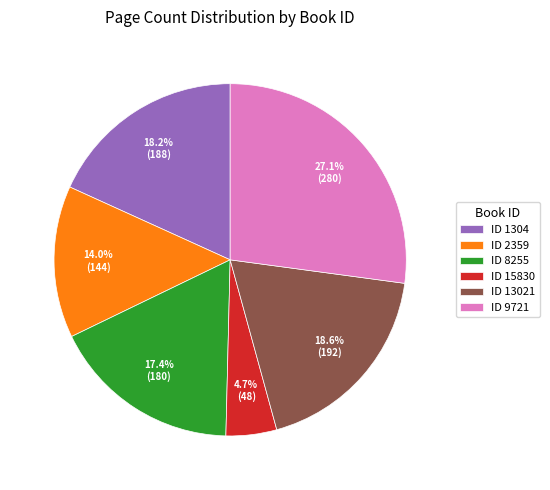

How much of the chart is everything except ID 15830?

95.3%